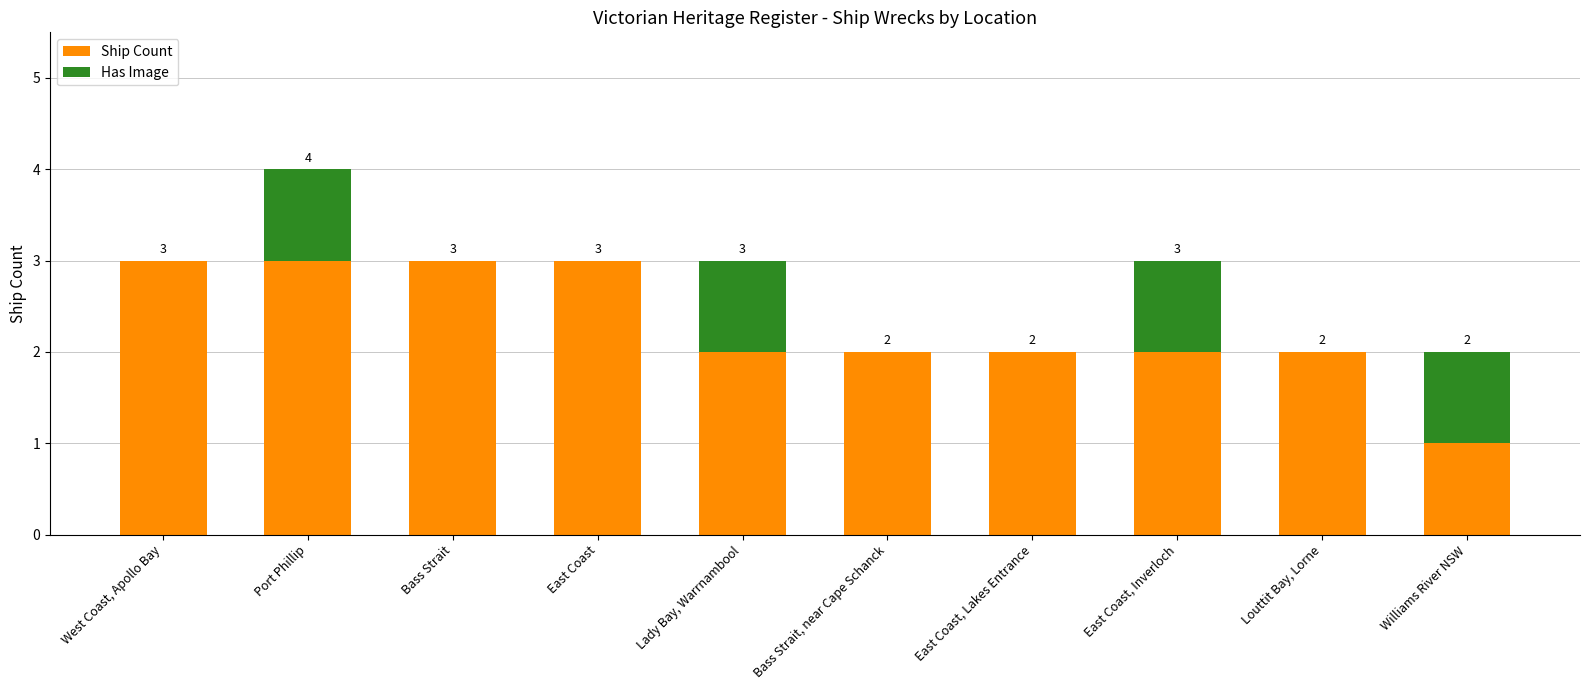

At which category is the sum across all series the highest?

Port Phillip